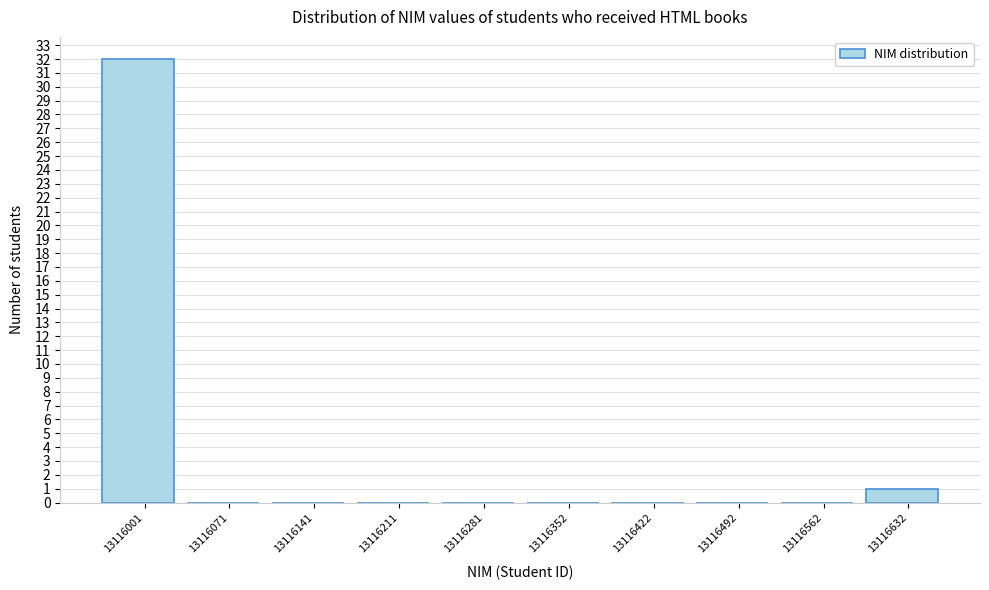

Reading right to left, extract all data points from this chart.

13116632=1	13116562=0	13116492=0	13116422=0	13116352=0	13116281=0	13116211=0	13116141=0	13116071=0	13116001=32